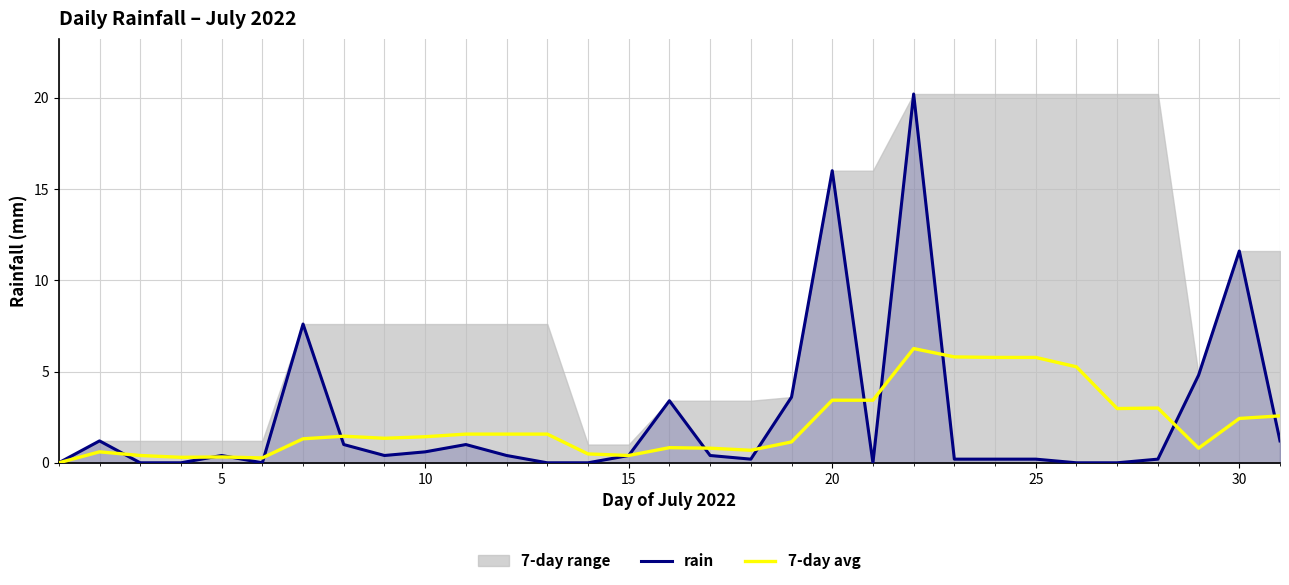

At which label is rain closest to 10?

30